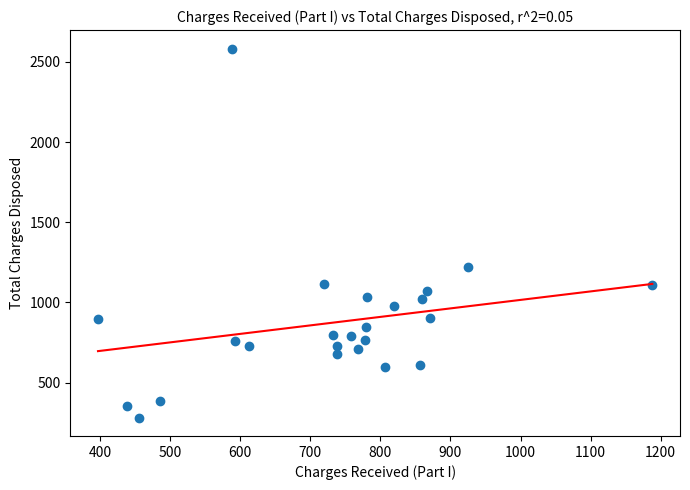

What is the range of X values (max minus min)?

791